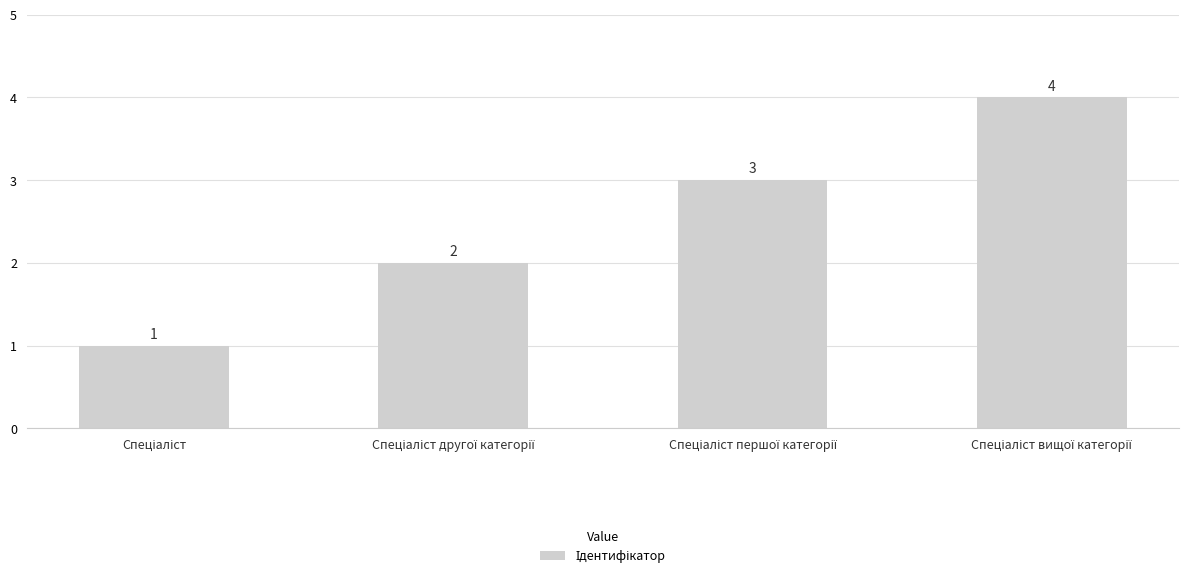

What is the sum of all values?

10